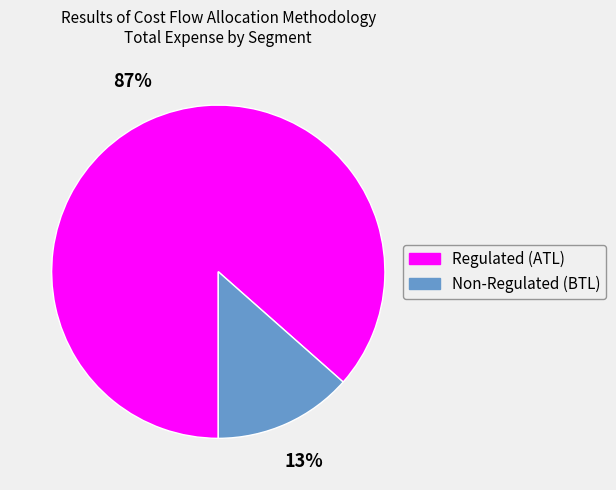

Is there a majority slice in this chart?

Yes